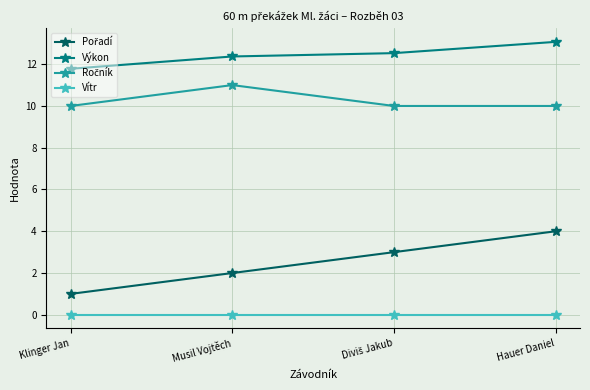

How many distinct data groups are displayed?

4